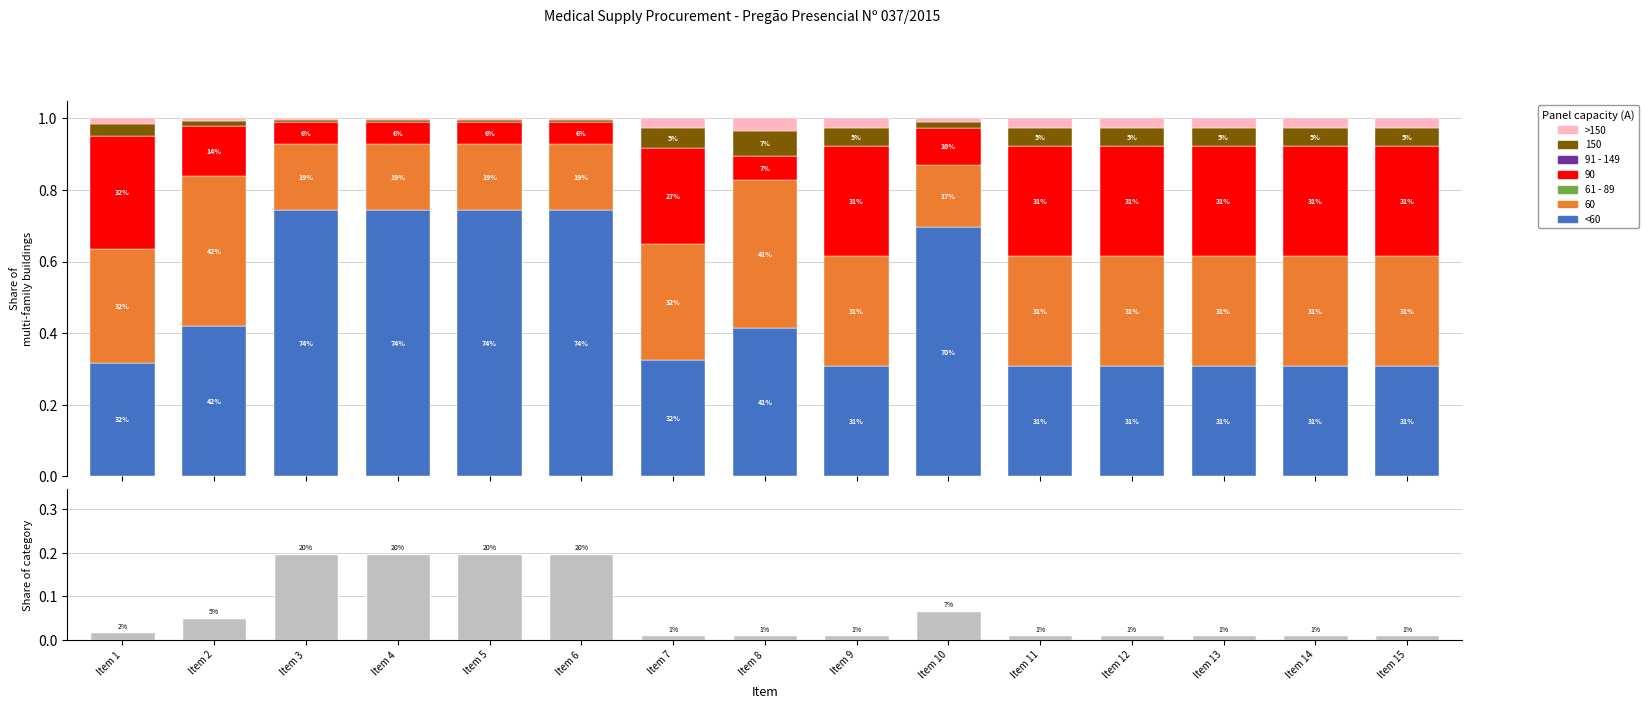

Which label corresponds to the largest value in the chart?

Item 3